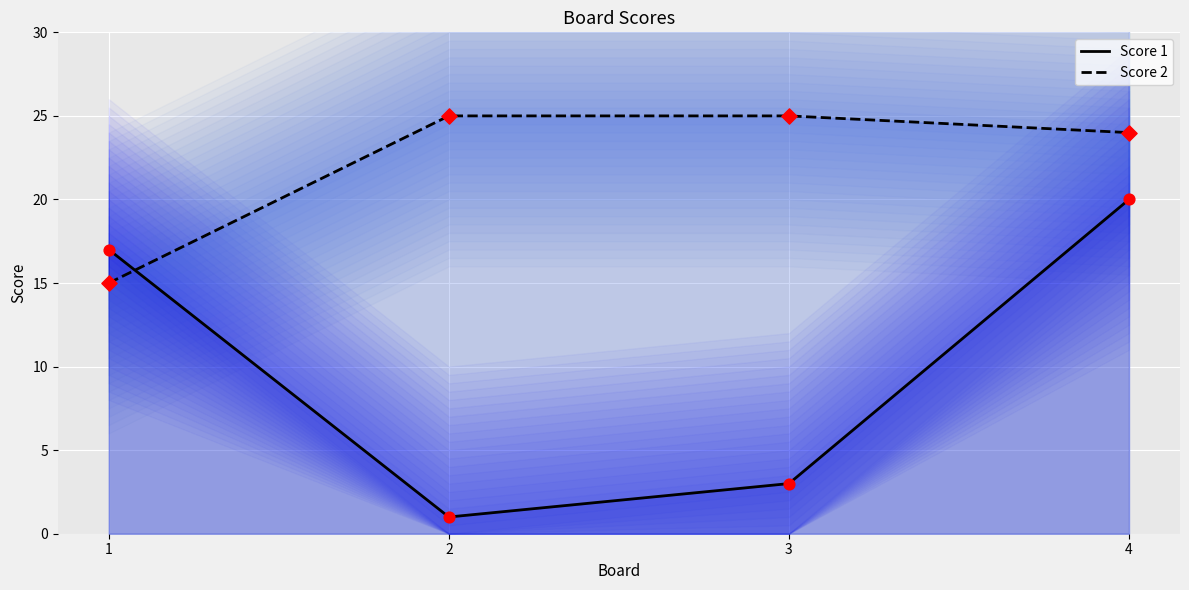

Which series reaches the maximum Y coordinate?

Score 2